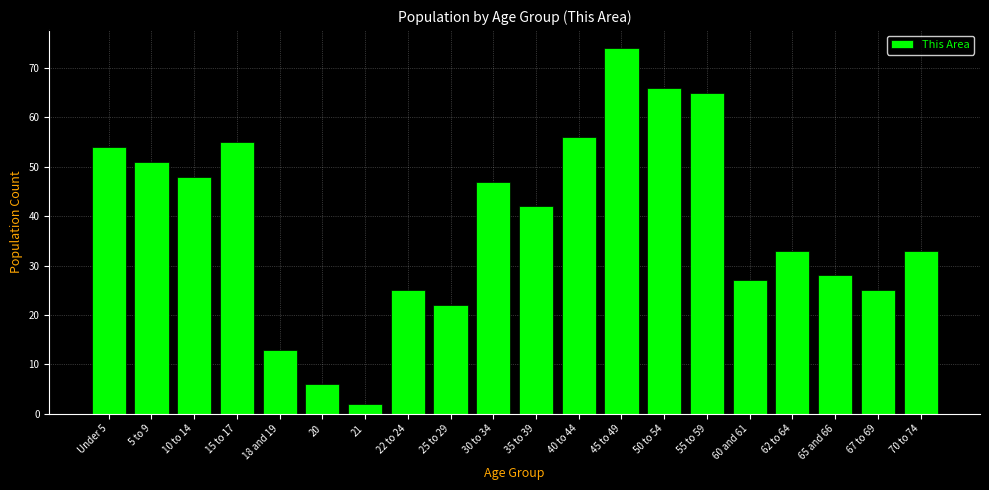

Reading left to right, transcribe all the data shown in this chart.

Under 5=54	5 to 9=51	10 to 14=48	15 to 17=55	18 and 19=13	20=6	21=2	22 to 24=25	25 to 29=22	30 to 34=47	35 to 39=42	40 to 44=56	45 to 49=74	50 to 54=66	55 to 59=65	60 and 61=27	62 to 64=33	65 and 66=28	67 to 69=25	70 to 74=33